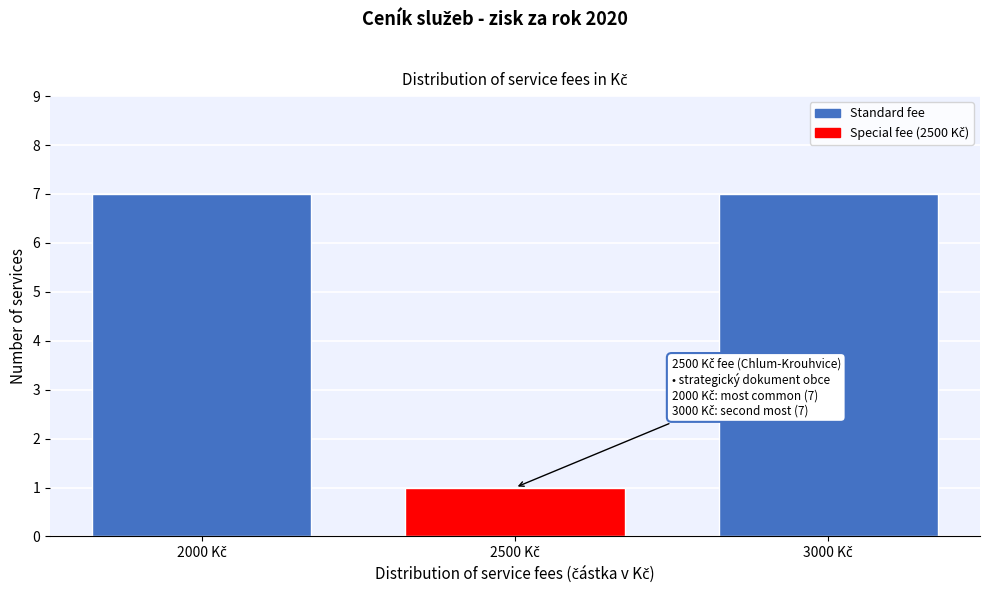

Reading left to right, list all the values displayed in this chart.

7	1	7